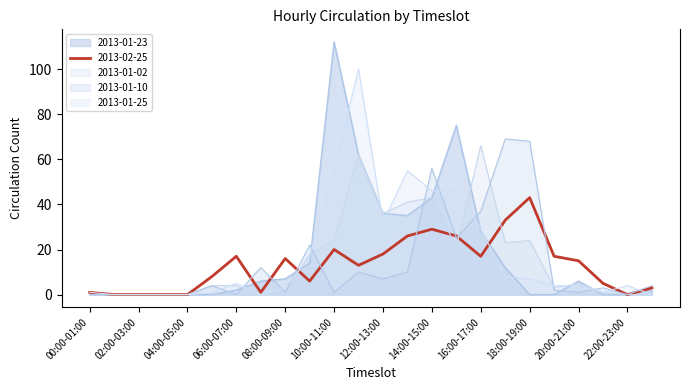

Count the number of categories in the chart.

24